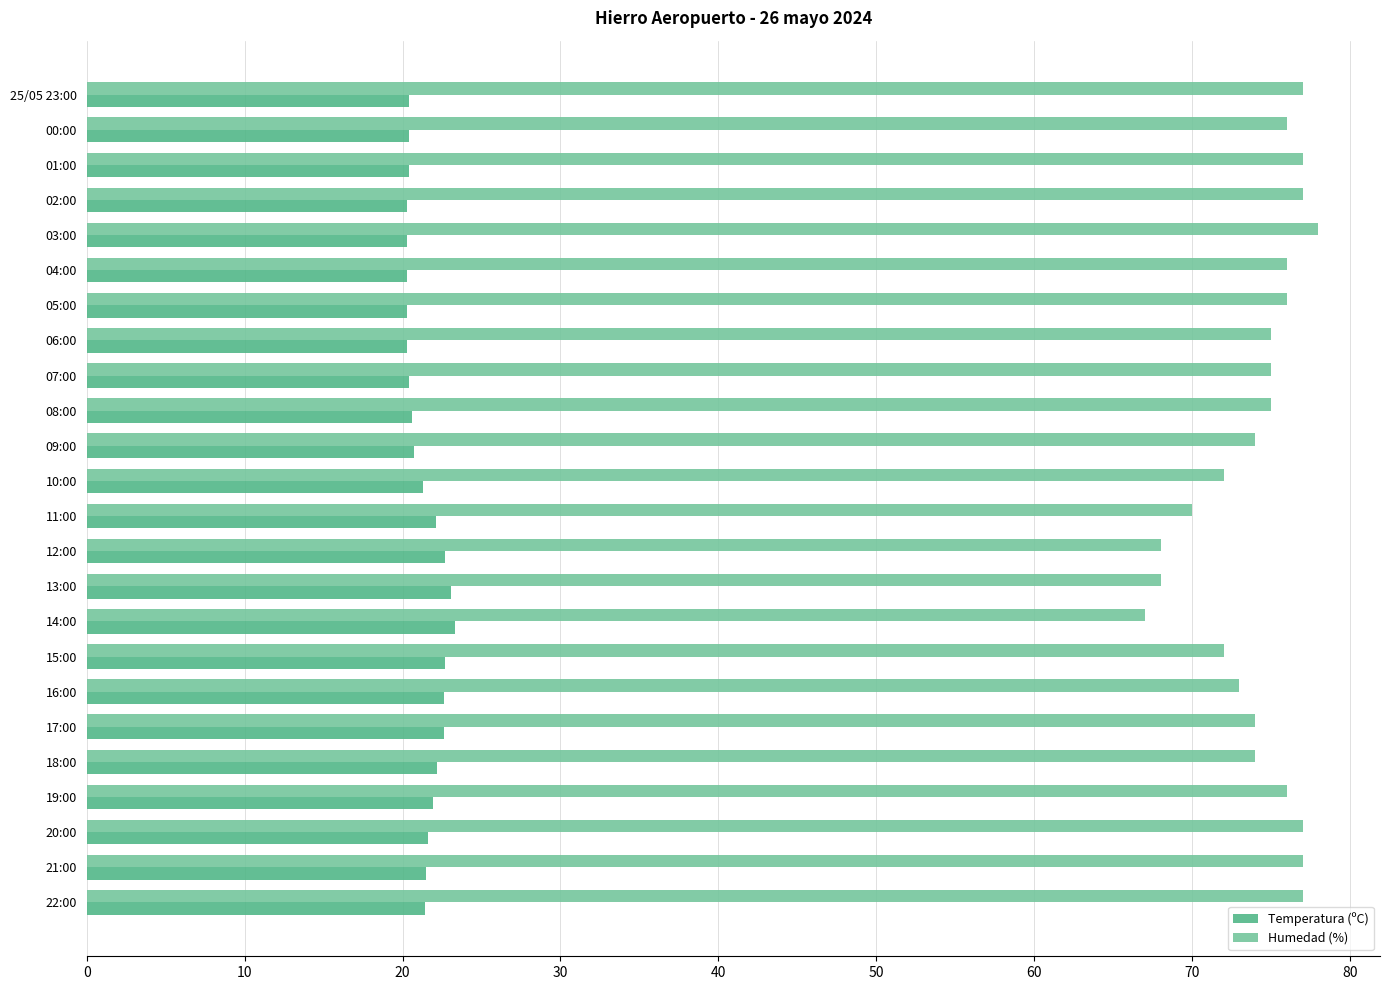

What is the difference between the maximum and minimum values in the Humedad (%) series?

11.0